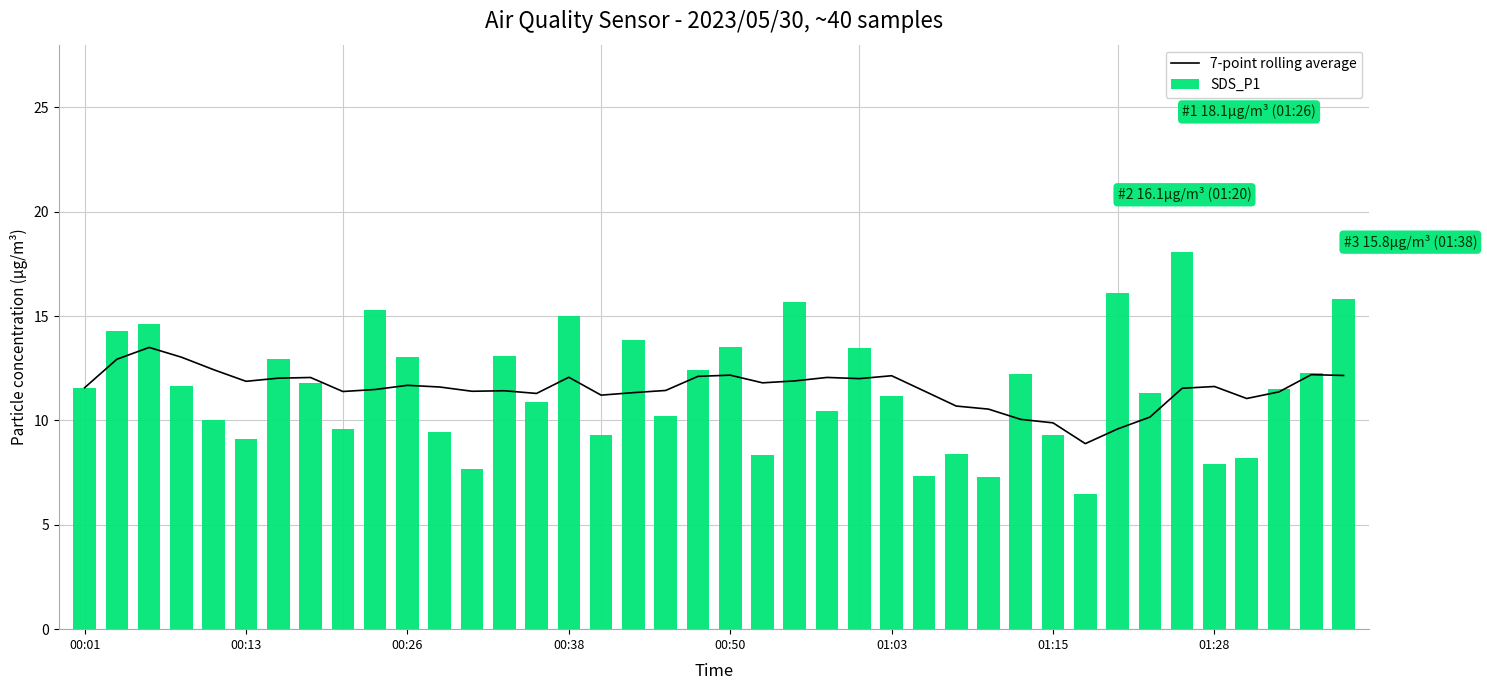

What is the minimum value for SDS_P1?

6.5